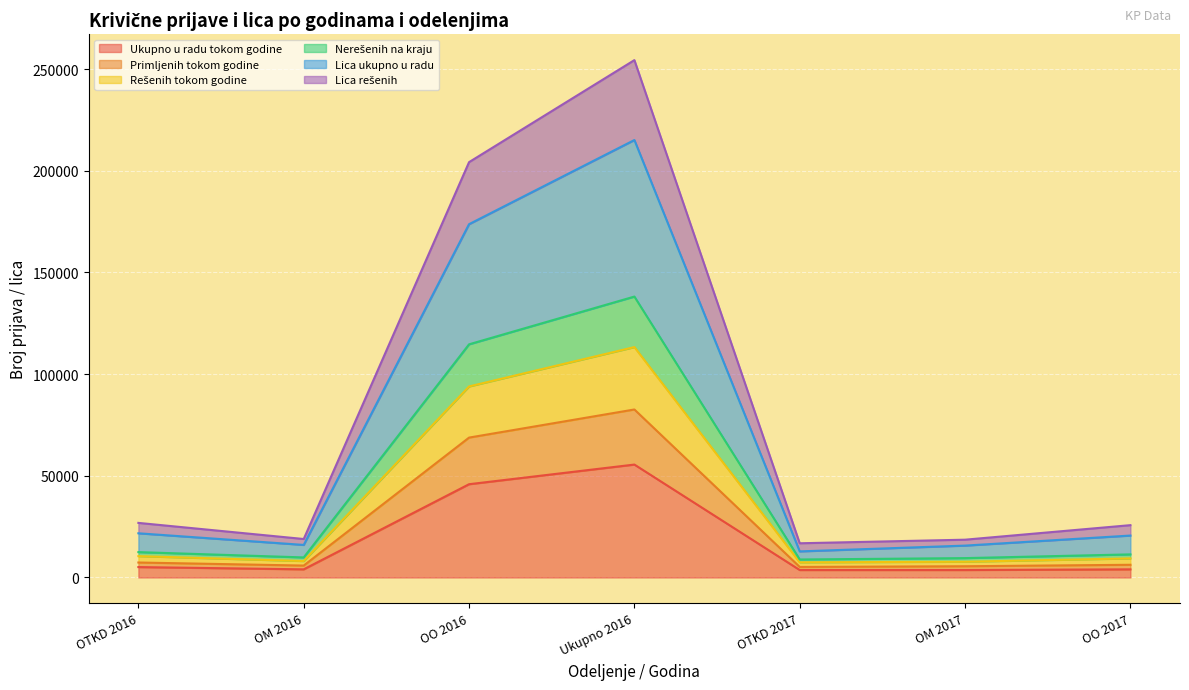

How many lines are shown in the chart?

6